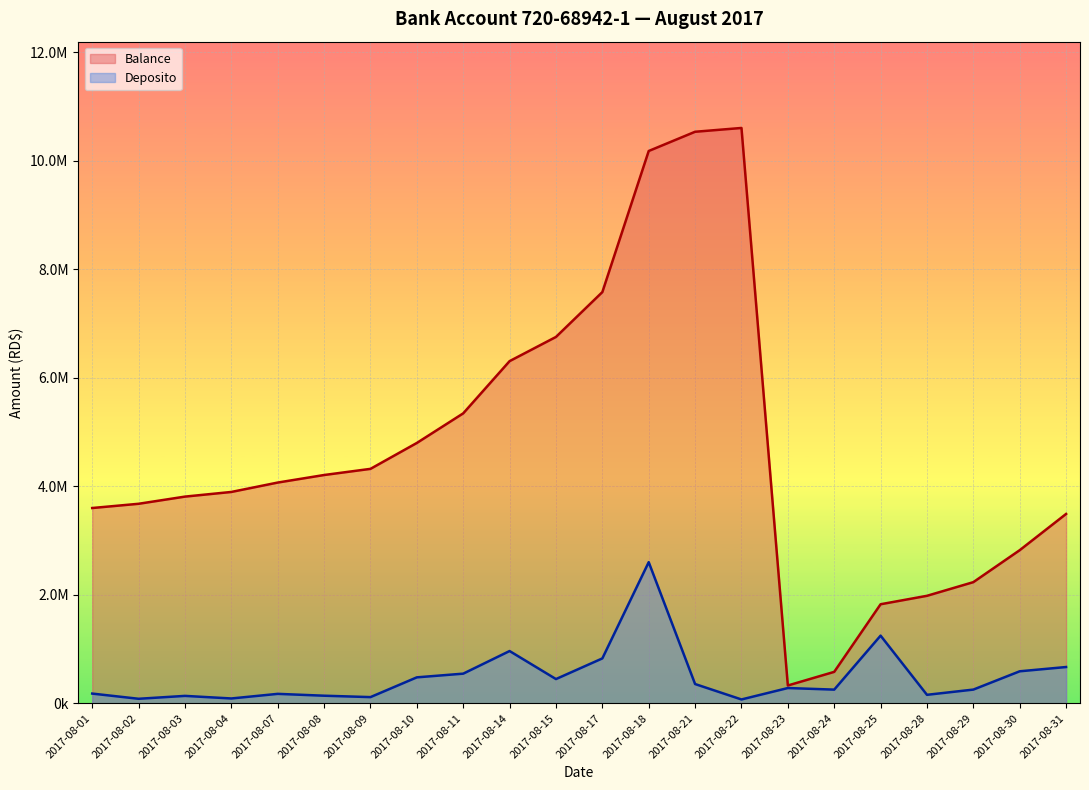

At which category does the chart reach its minimum across all series?

2017-08-22